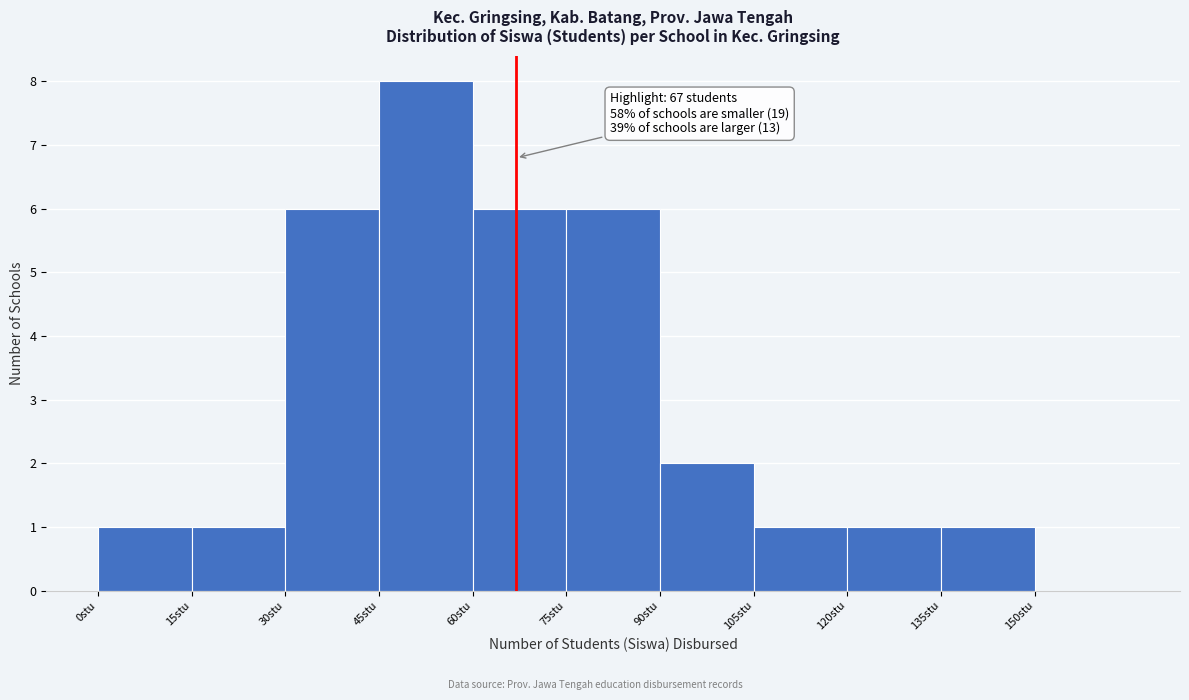

Over which range of the x-axis is the bar tallest?

45 to 60